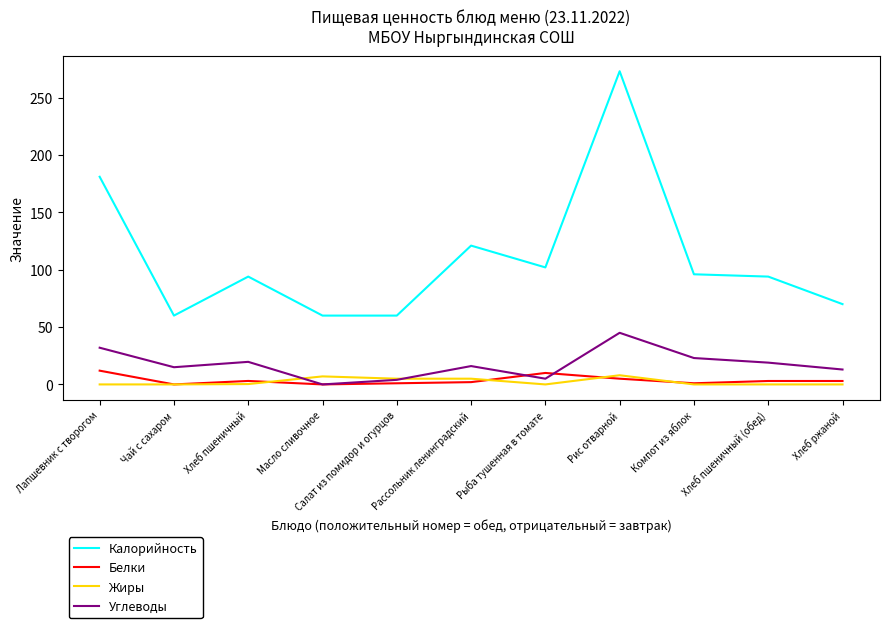

The value of Калорийность at Хлеб ржаной is 15.5. True or false?

False